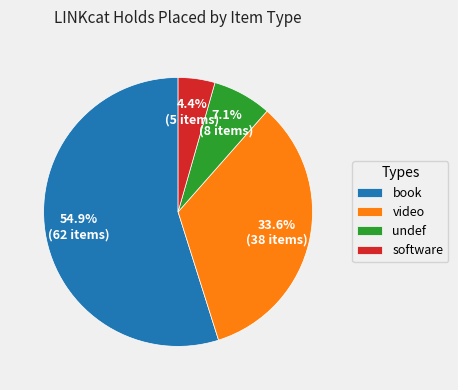

How many segments does this pie chart have?

4